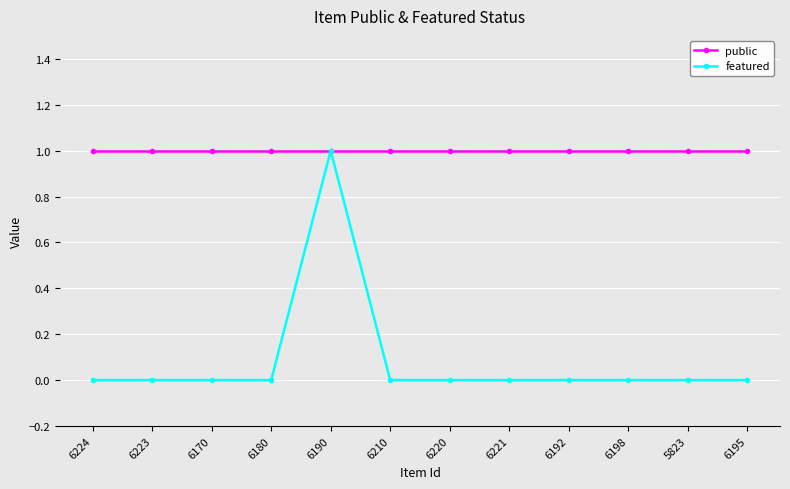

How many data points does each series have?

12